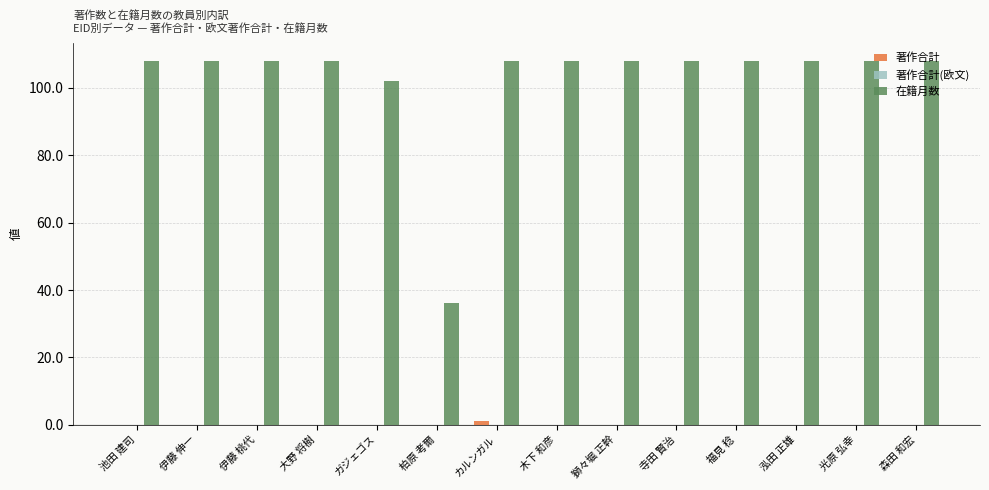

The 在籍月数 series shows 108 at 伊藤 桃代. True or false?

True